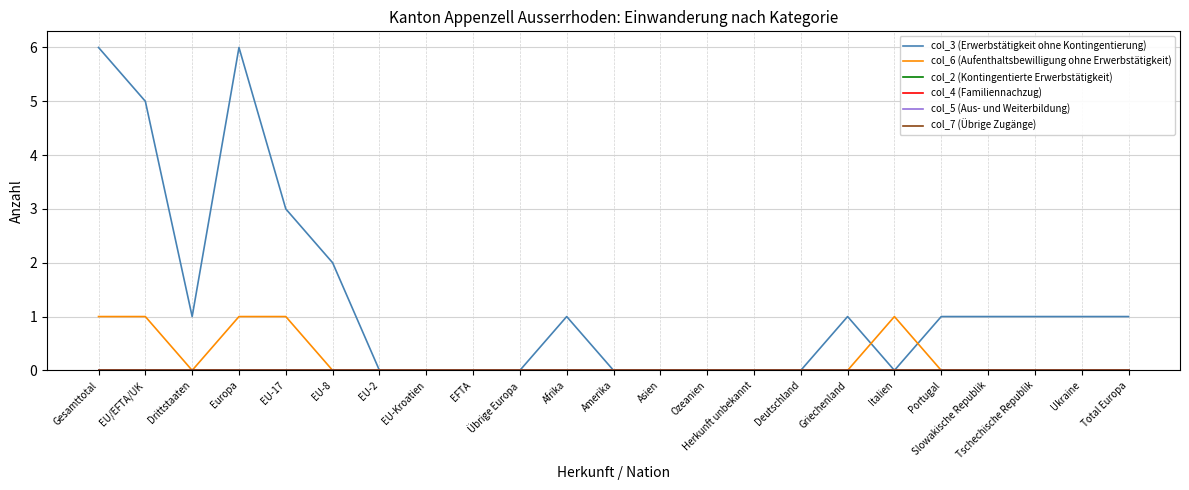

Does the chart have visible grid lines?

Yes